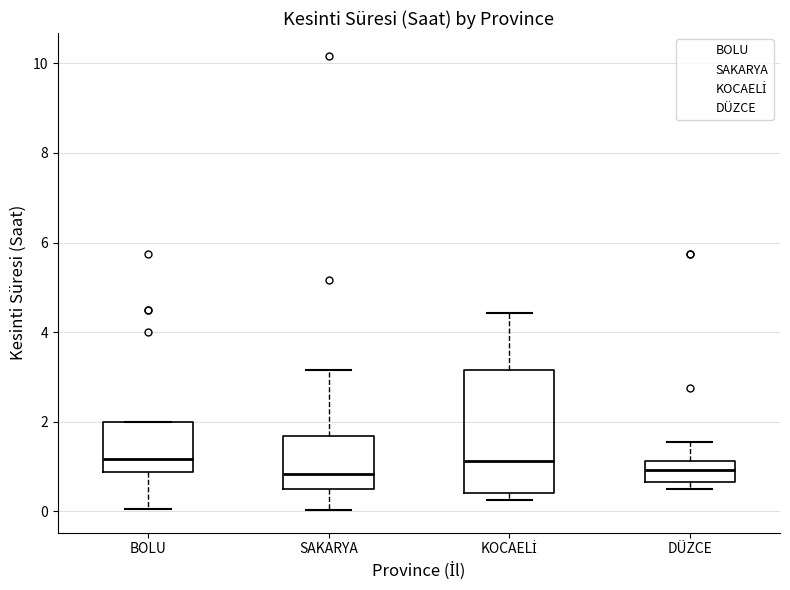

Reading left to right, transcribe this box plot: for each box, give where its median line is, the range the box spans, and where its two whiskers end, as read against the y-axis. The values are not printed on the chart, so give them approximately, as read against the axis.

BOLU: median 1.2, box 0.8 to 2.0, whiskers 0.0 to 2.0
SAKARYA: median 0.8, box 0.6 to 1.6, whiskers 0.0 to 3.2
KOCAELİ: median 1.2, box 0.4 to 3.2, whiskers 0.2 to 4.4
DÜZCE: median 1.0, box 0.6 to 1.2, whiskers 0.6 (just below the box's lower edge) to 1.6